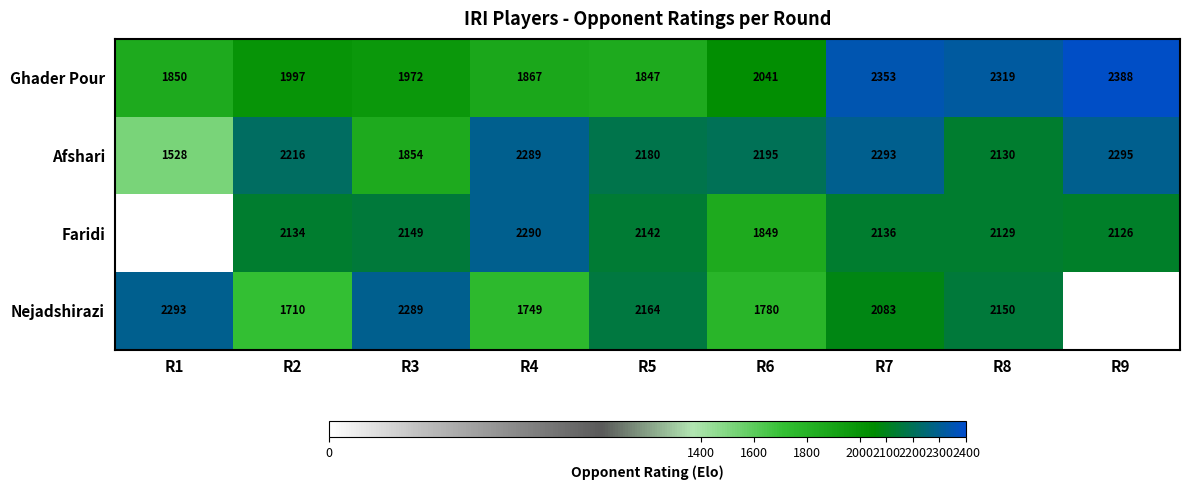

What is the maximum value for Ghader Pour?

2388